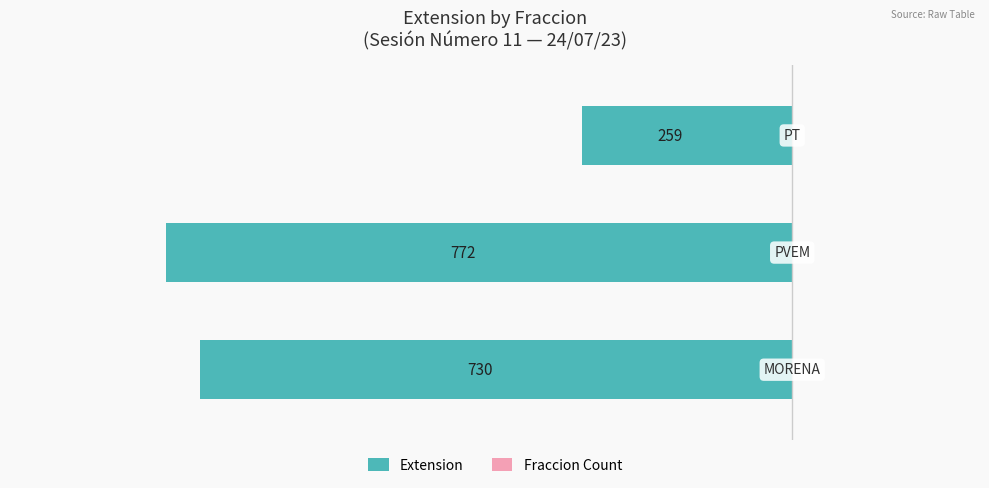

Are the bars horizontal?

Yes